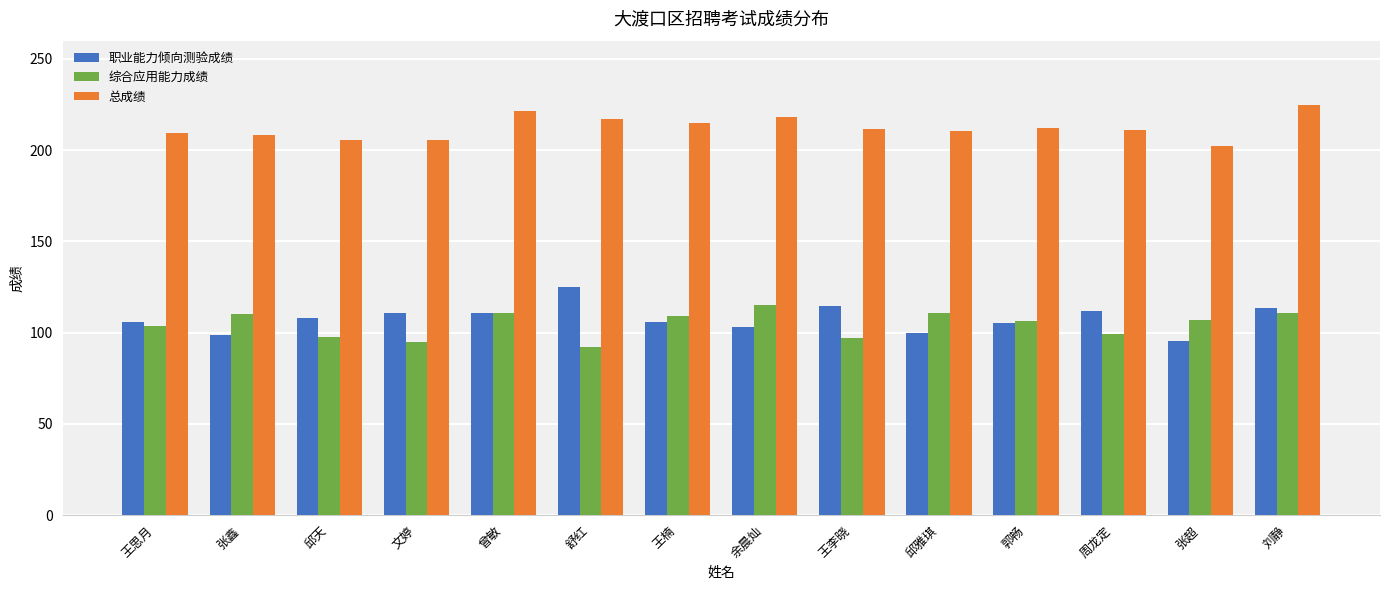

What position from the left is 邱雅琪?

10